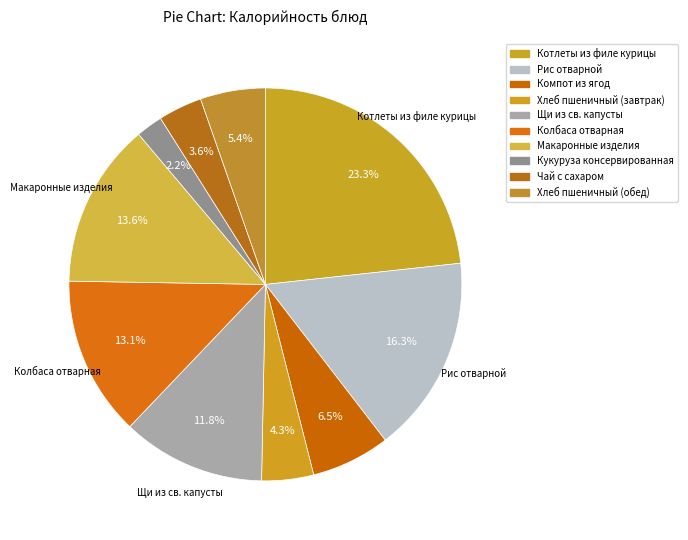

What percentage do Макаронные изделия and Компот из ягод together represent?

20.1%